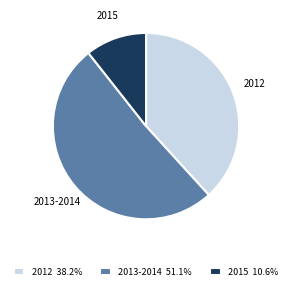

Combined, do 2015 10.6% and 2013-2014 51.1% account for over 50%?

Yes